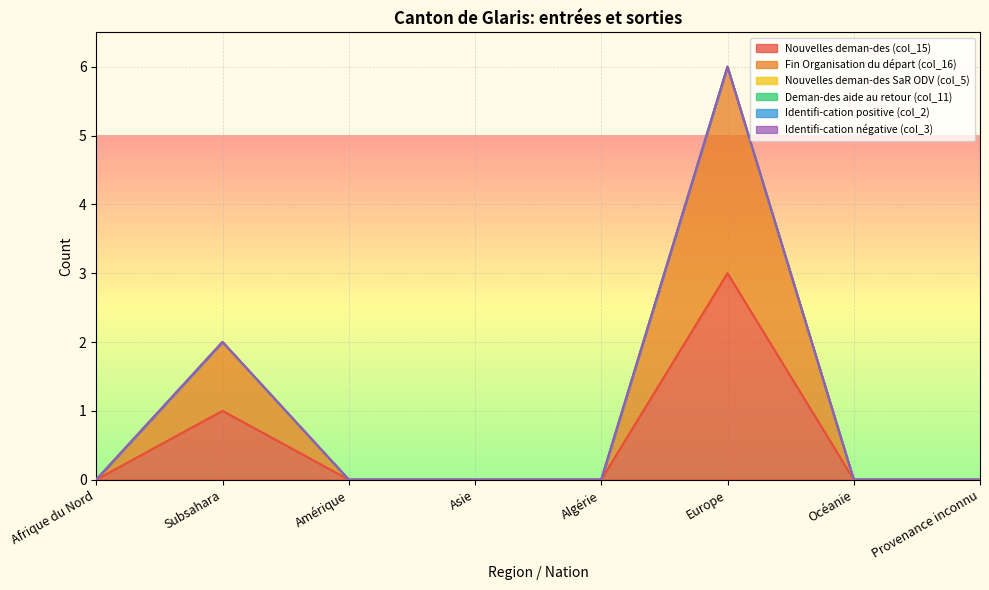

At which category does Fin Organisation du départ (col_16) reach its first local peak?

Subsahara